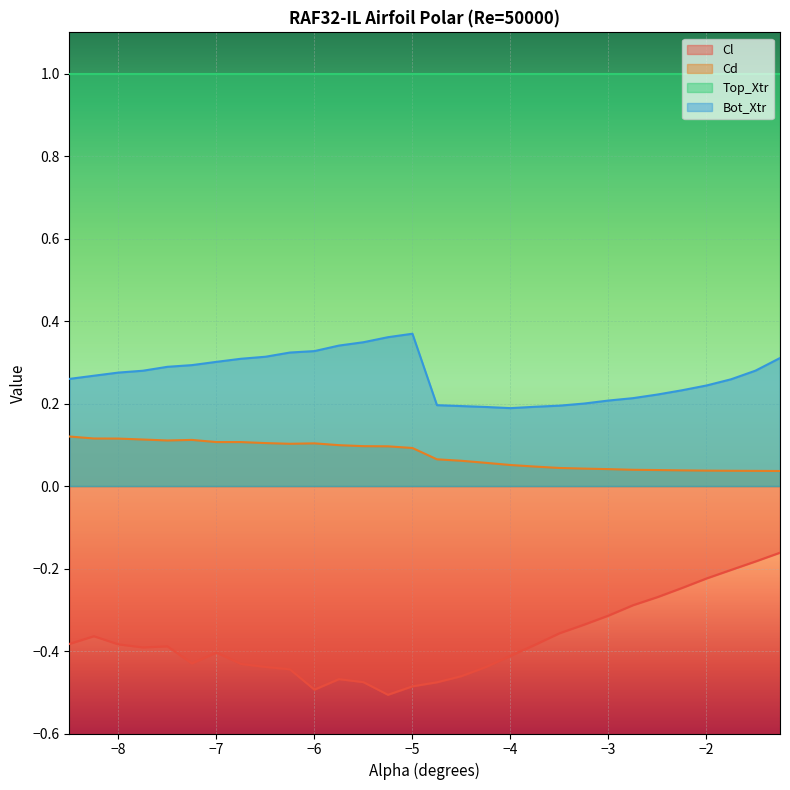

Which series has the widest spread of values?

Cl